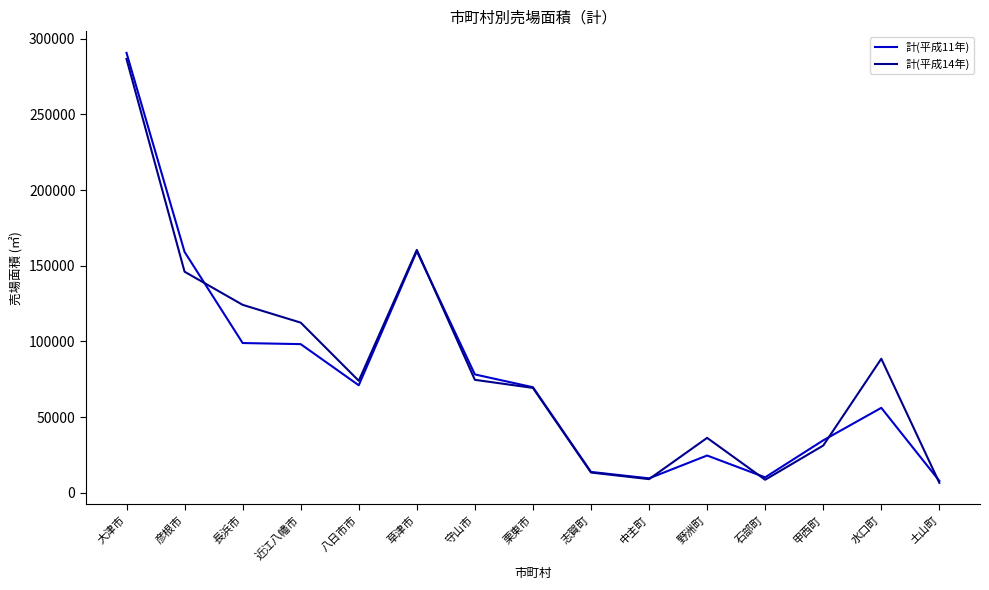

What is the minimum value shown in the chart?

6512